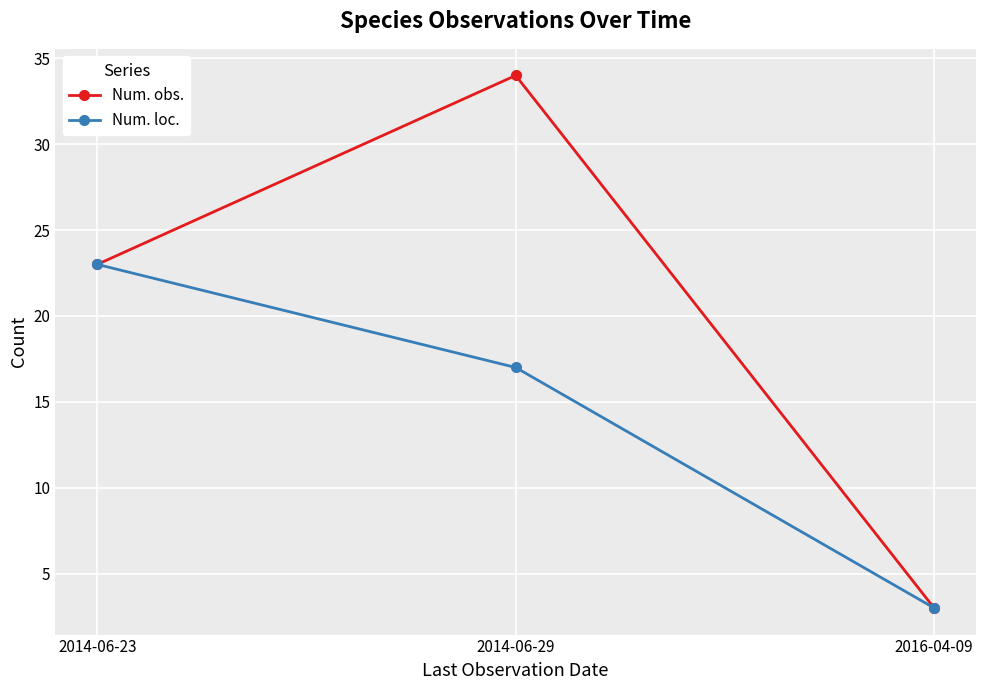

The value of Num. obs. at 2016-04-09 is 3. True or false?

True